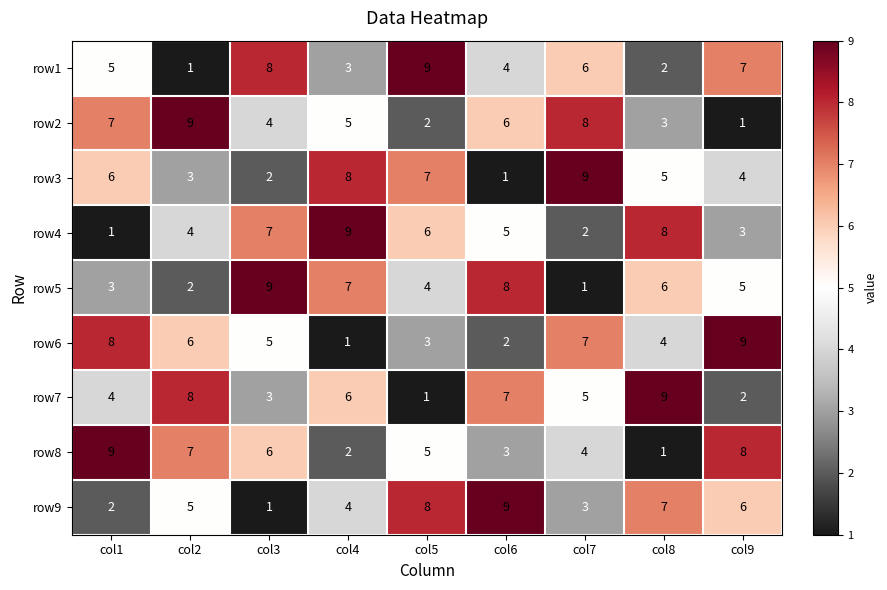

Is the value of row7 at col1 greater than the value of row3 at col6?

Yes